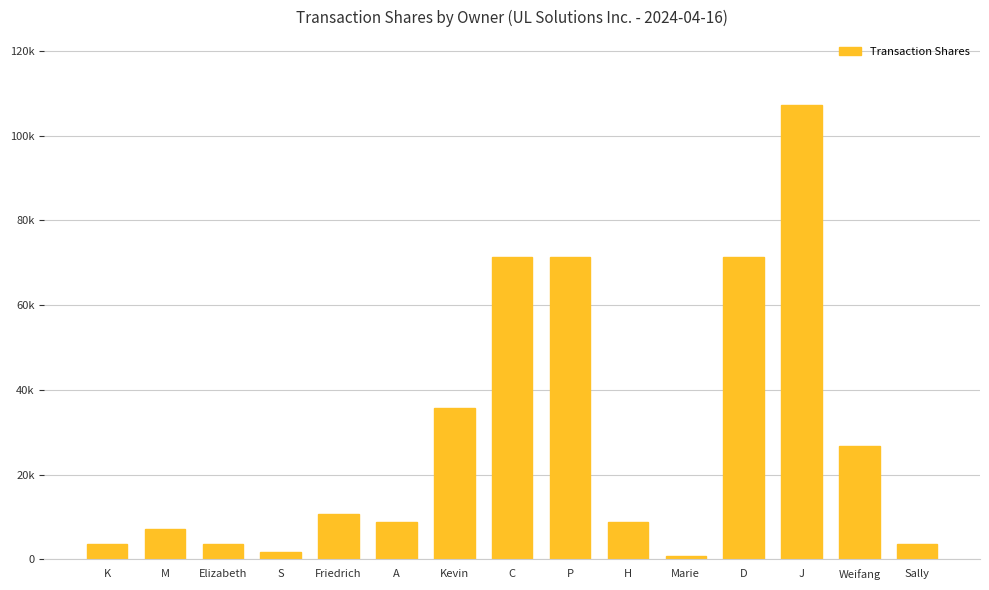

Are the bars horizontal?

No